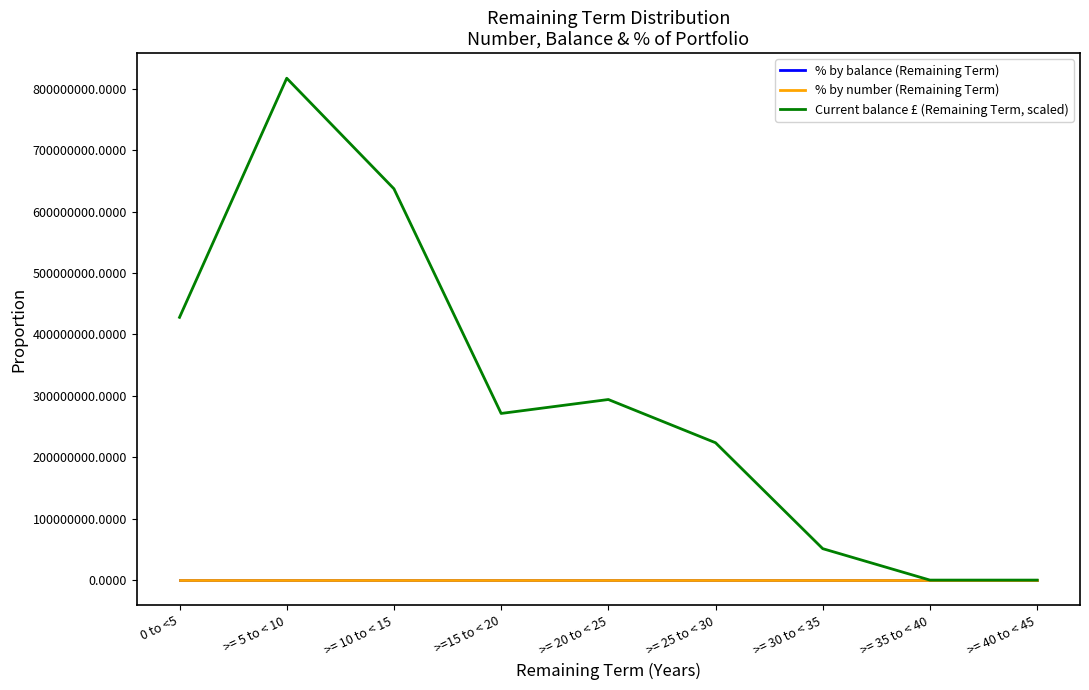

Which label corresponds to the largest value in the chart?

>= 5 to < 10